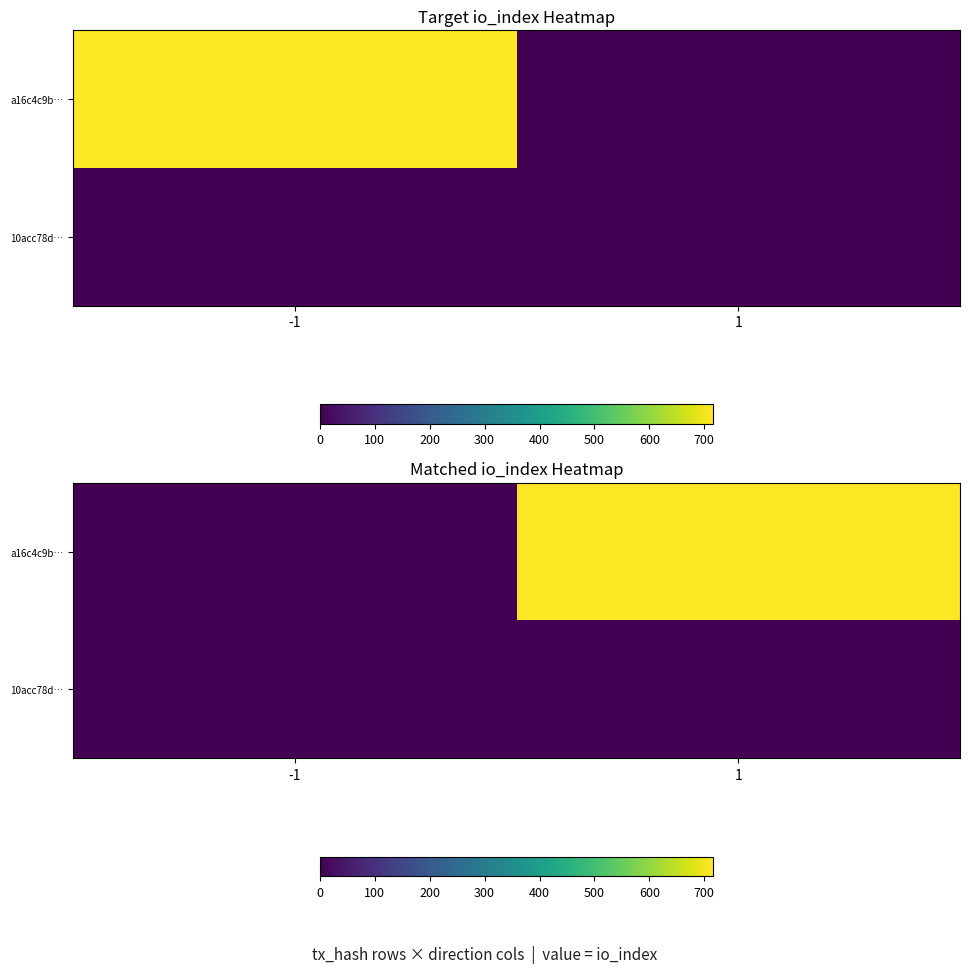

True or false: a16c4c9b… has a value of 0 at -1.

True